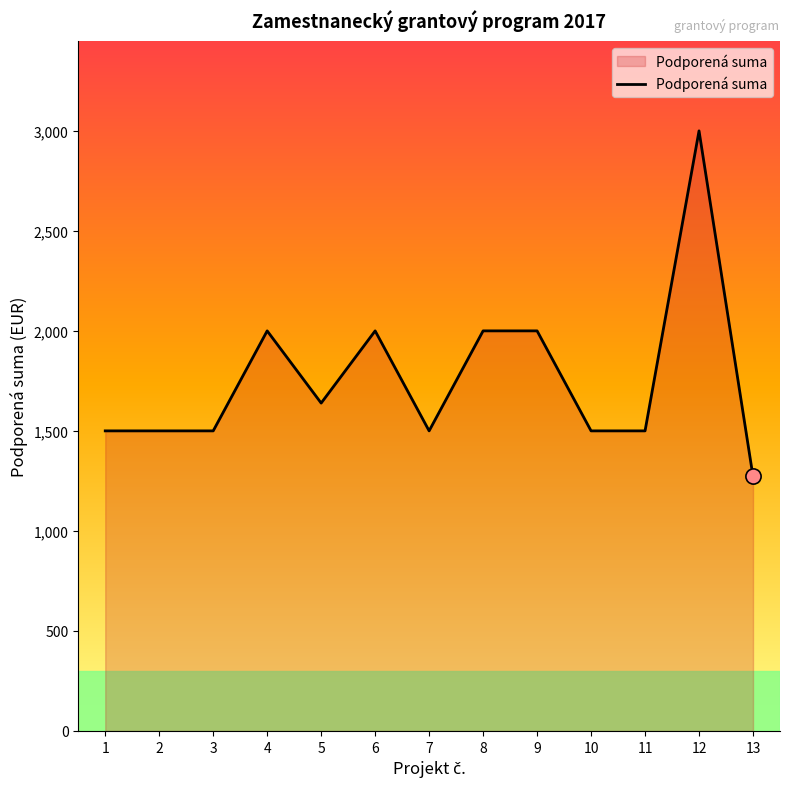

What is the ratio of the value at 3 to the value at 5?

0.9